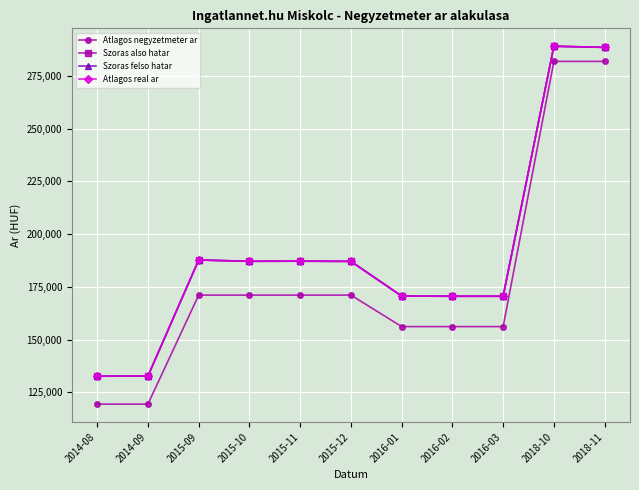

Does the chart have visible grid lines?

Yes